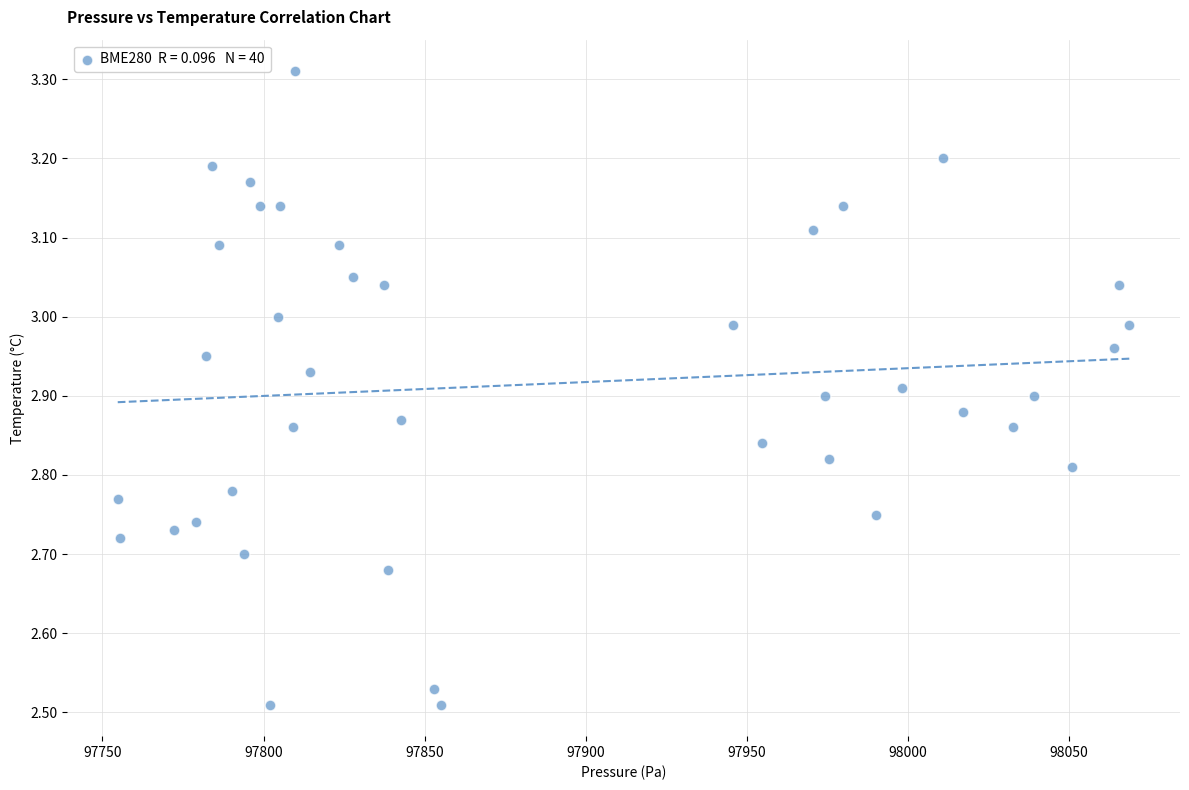

What is the range of Y values (max minus min)?

0.8